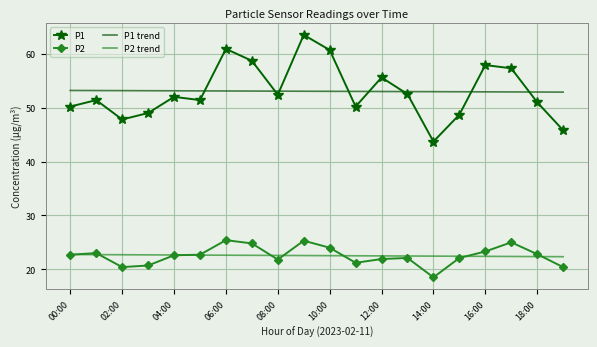

What is the maximum value for P1?

63.5